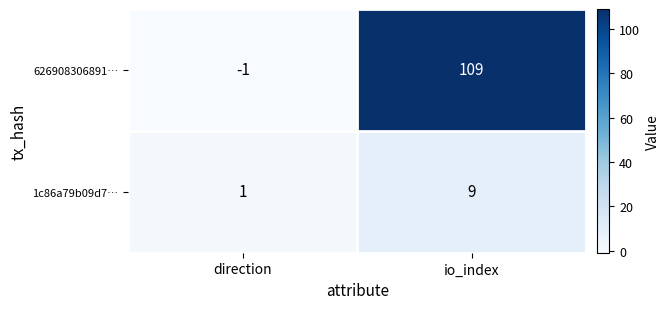

How many categories are shown in the chart?

2